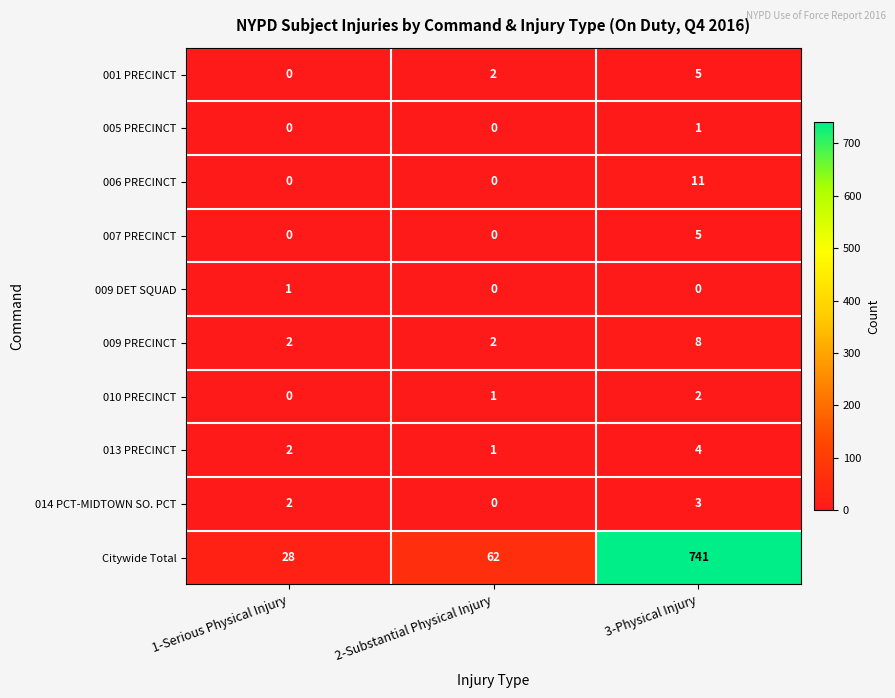

Which series has the widest spread of values?

Citywide Total